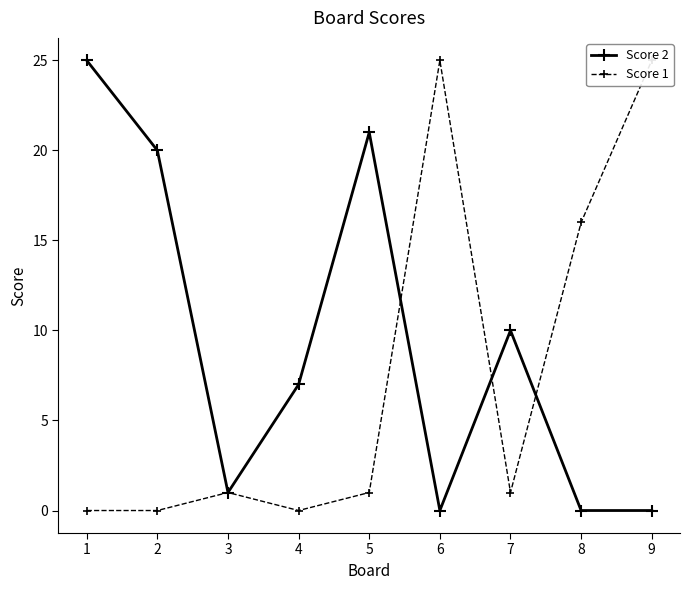

Reading left to right, extract all data points from this chart.

Score 2: 25	20	1	7	21	0	10	0	0
Score 1: 0	0	1	0	1	25	1	16	25